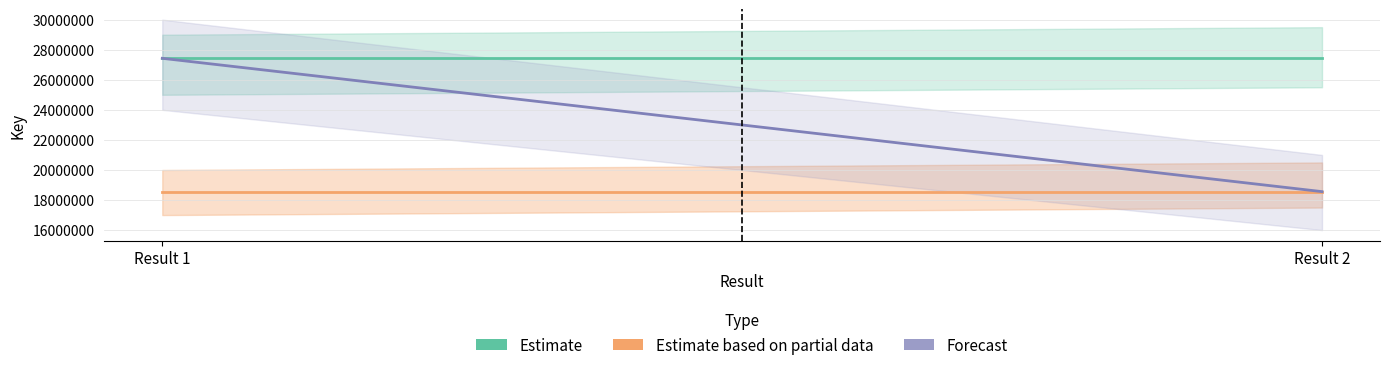

What is the difference between the highest and lowest values at Result 2?

8869123